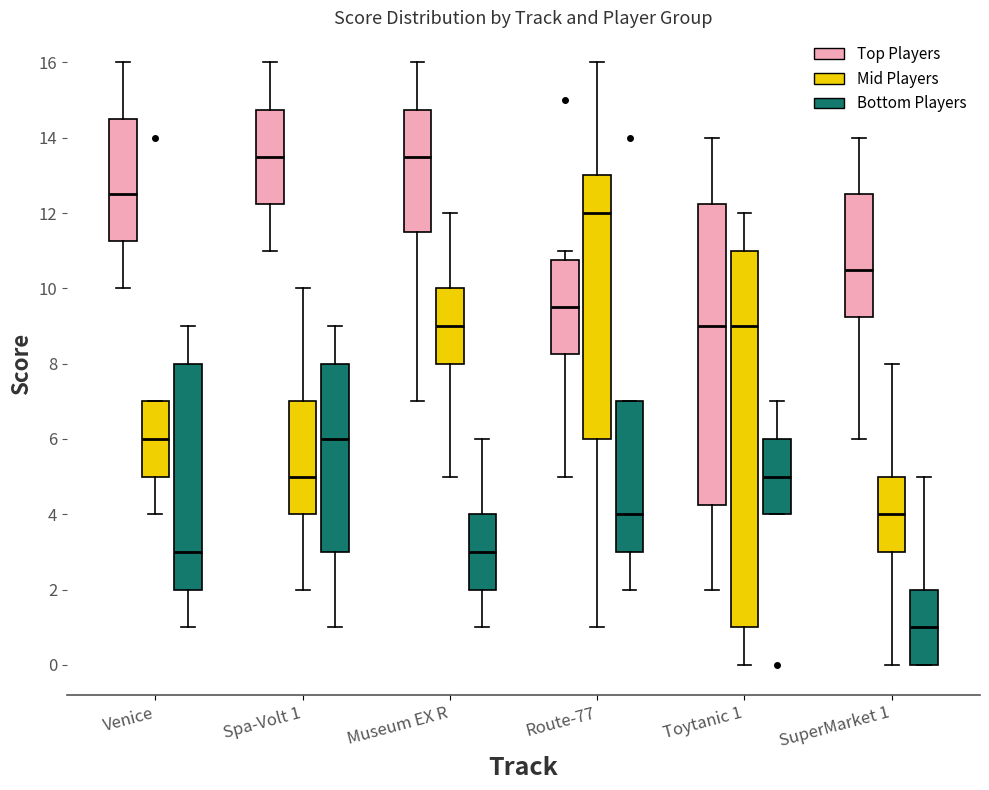

Reading left to right, transcribe this box plot: for each box, give where its median line is, the range the box spans, and where its two whiskers end, as read against the y-axis. The values are not printed on the chart, so give them approximately, as read against the axis.

Venice (Top Players): median 12.6, box 11.2 to 14.6, whiskers 10.0 to 16.0
Venice (Mid Players): median 6.0, box 5.0 to 7.0, whiskers 4.0 to 7.0
Venice (Bottom Players): median 3.0, box 2.0 to 8.0, whiskers 1.0 to 9.0
Spa-Volt 1 (Top Players): median 13.6, box 12.2 to 14.8, whiskers 11.0 to 16.0
Spa-Volt 1 (Mid Players): median 5.0, box 4.0 to 7.0, whiskers 2.0 to 10.0
Spa-Volt 1 (Bottom Players): median 6.0, box 3.0 to 8.0, whiskers 1.0 to 9.0
Museum EX R (Top Players): median 13.6, box 11.6 to 14.8, whiskers 7.0 to 16.0
Museum EX R (Mid Players): median 9.0, box 8.0 to 10.0, whiskers 5.0 to 12.0
Museum EX R (Bottom Players): median 3.0, box 2.0 to 4.0, whiskers 1.0 to 6.0
Route-77 (Top Players): median 9.6, box 8.2 to 10.8, whiskers 5.0 to 11.0
Route-77 (Mid Players): median 12.0, box 6.0 to 13.0, whiskers 1.0 to 16.0
Route-77 (Bottom Players): median 4.0, box 3.0 to 7.0, whiskers 2.0 to 7.0
Toytanic 1 (Top Players): median 9.0, box 4.2 to 12.2, whiskers 2.0 to 14.0
Toytanic 1 (Mid Players): median 9.0, box 1.0 to 11.0, whiskers 0.0 to 12.0
Toytanic 1 (Bottom Players): median 5.0, box 4.0 to 6.0, whiskers 4.0 to 7.0
SuperMarket 1 (Top Players): median 10.6, box 9.2 to 12.6, whiskers 6.0 to 14.0
SuperMarket 1 (Mid Players): median 4.0, box 3.0 to 5.0, whiskers 0.0 to 8.0
SuperMarket 1 (Bottom Players): median 1.0, box 0.0 to 2.0, whiskers 0.0 to 5.0